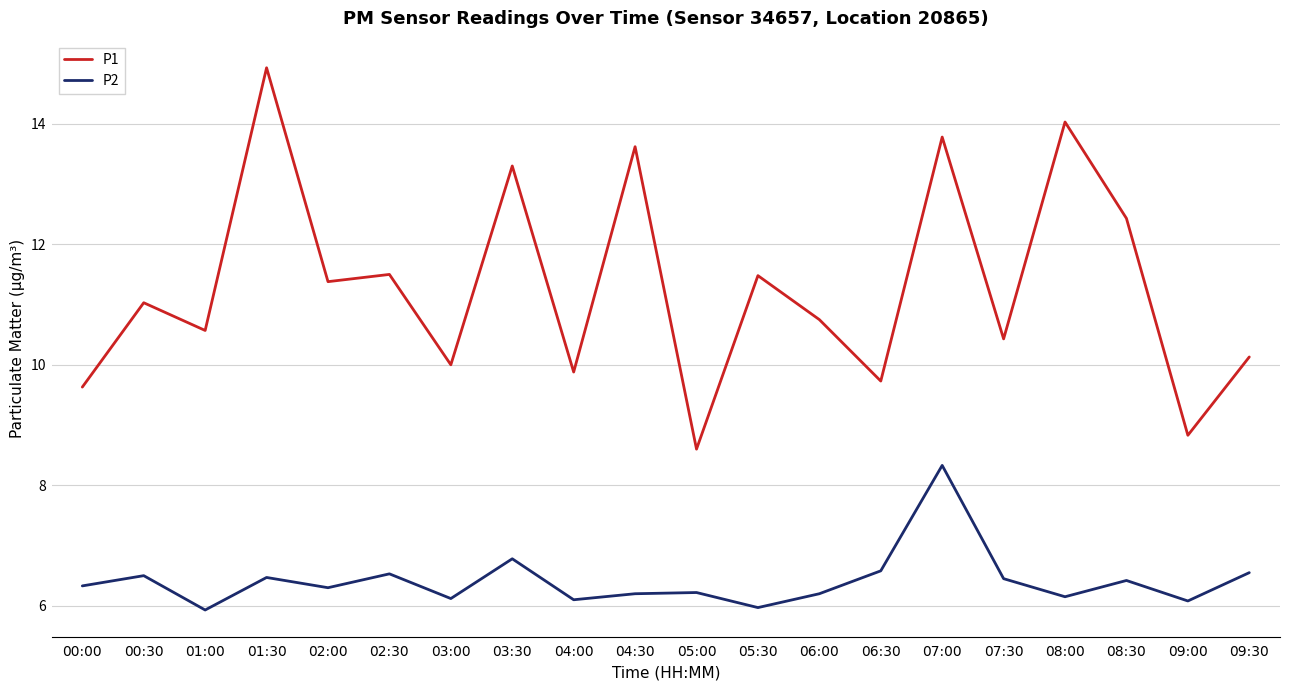

Which series has the widest spread of values?

P1